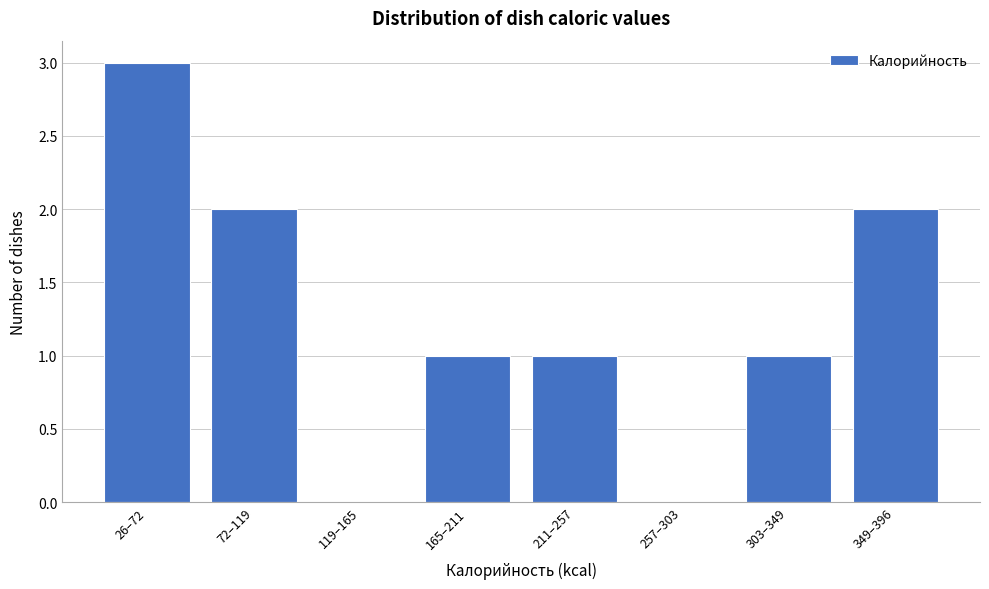

Reading left to right, what are all the values shown in this chart?

26–72=3	72–119=2	119–165=0	165–211=1	211–257=1	257–303=0	303–349=1	349–396=2